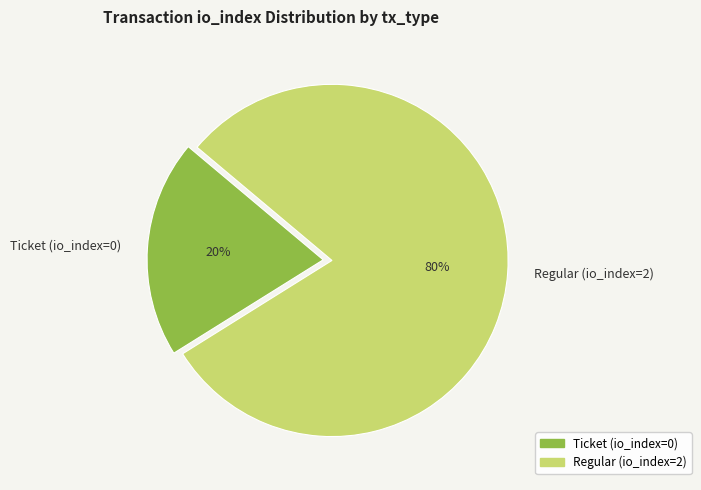

The Ticket (io_index=0) slice represents 12% of the pie. True or false?

False